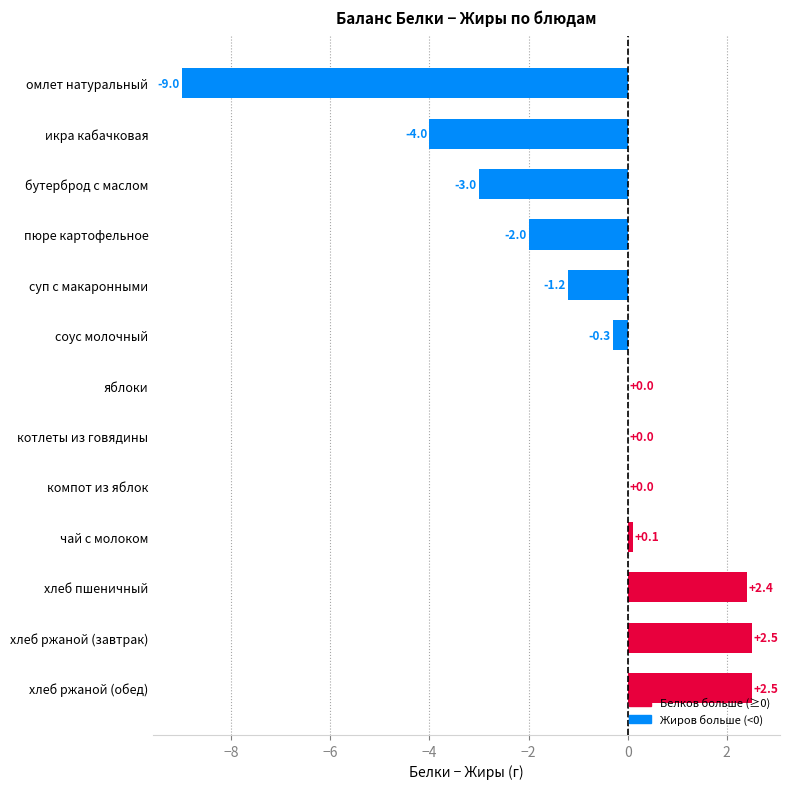

What is the sum of all values?

-12.0